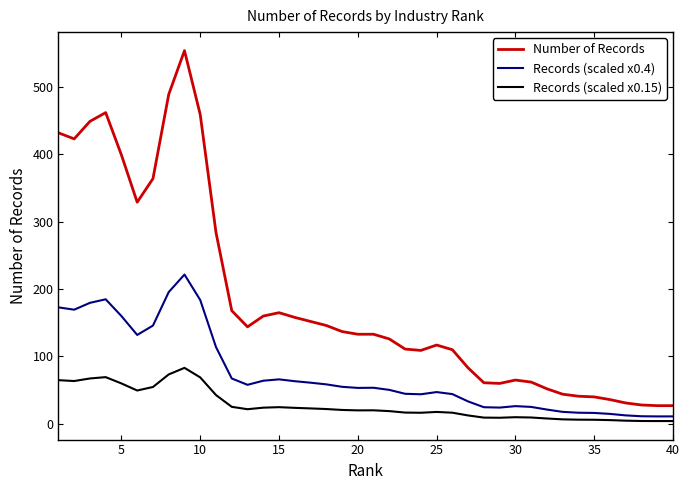

Which series has the widest spread of values?

Number of Records